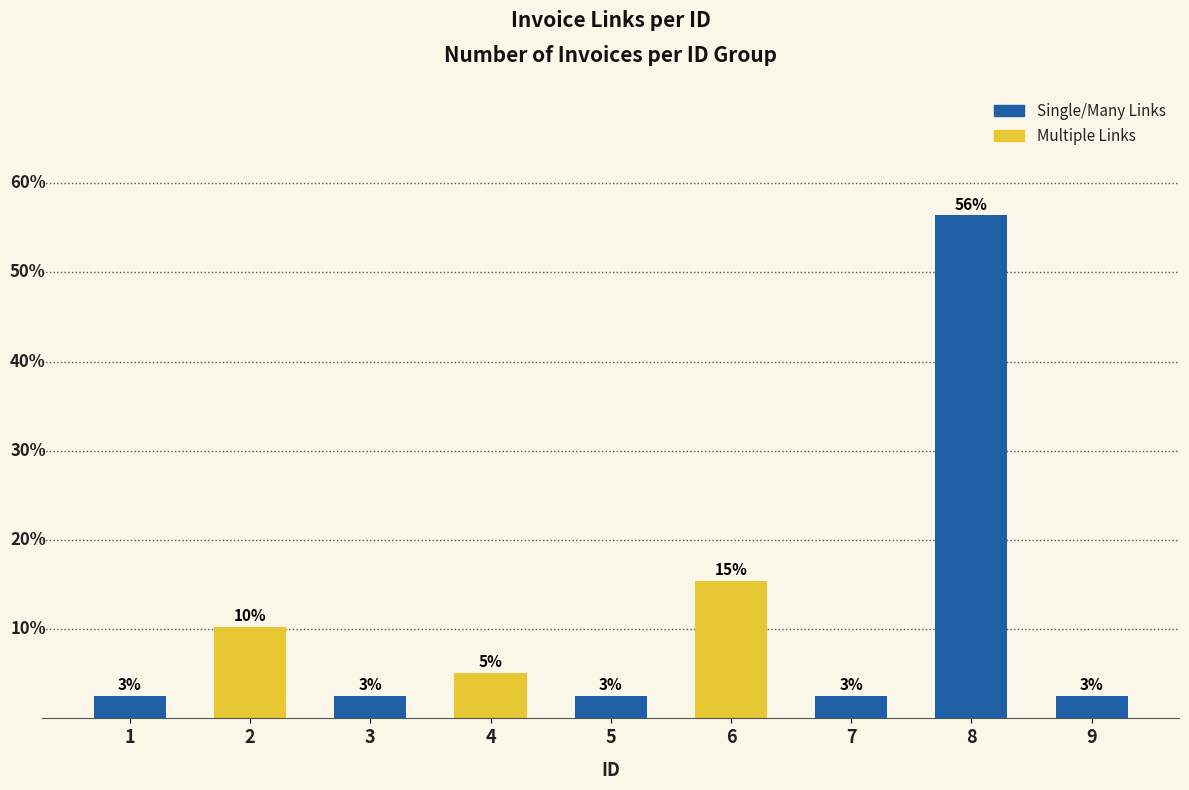

True or false: the data shows 0.6 at 5.

False